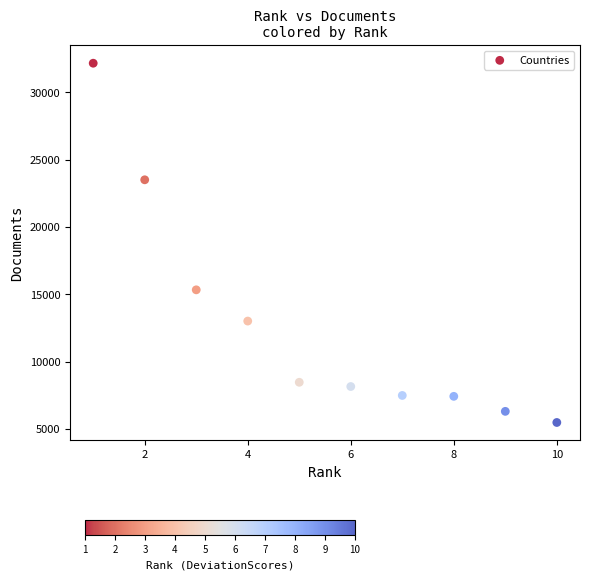

What Y value in the scatter plot is closest to 18830?

15342